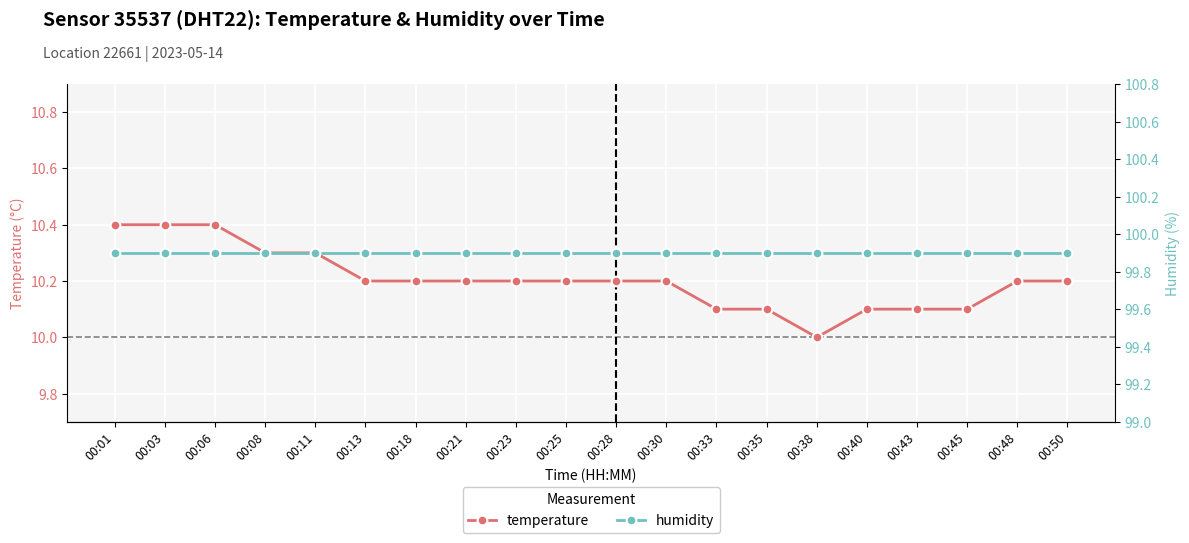

Where is temperature nearest to the value 10?

00:38